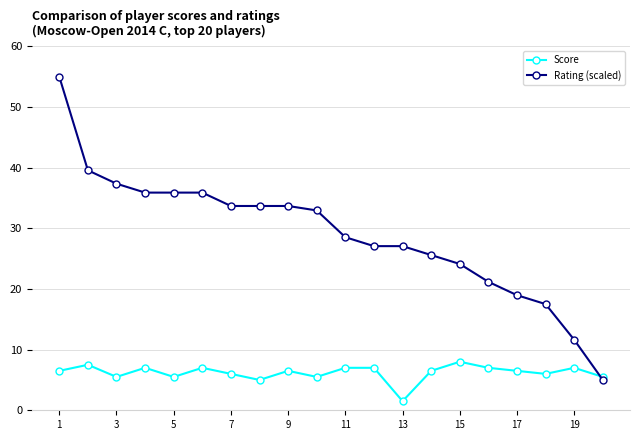

Which series has the largest total across all categories?

Rating (scaled)